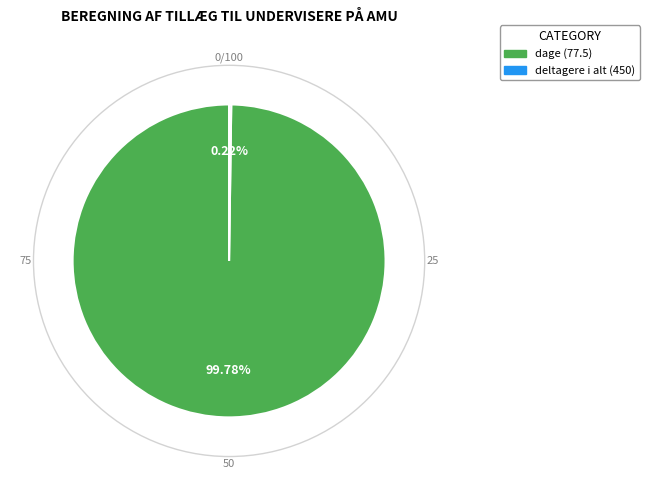

Which slice represents more than half of the pie?

dage (77.5)